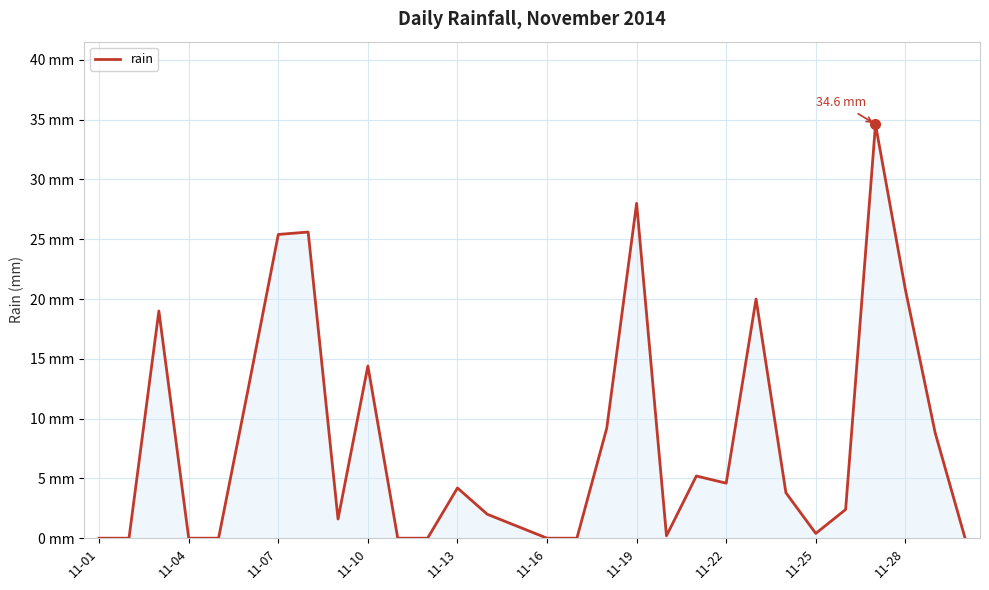

Does the chart display data point markers on the line(s)?

No